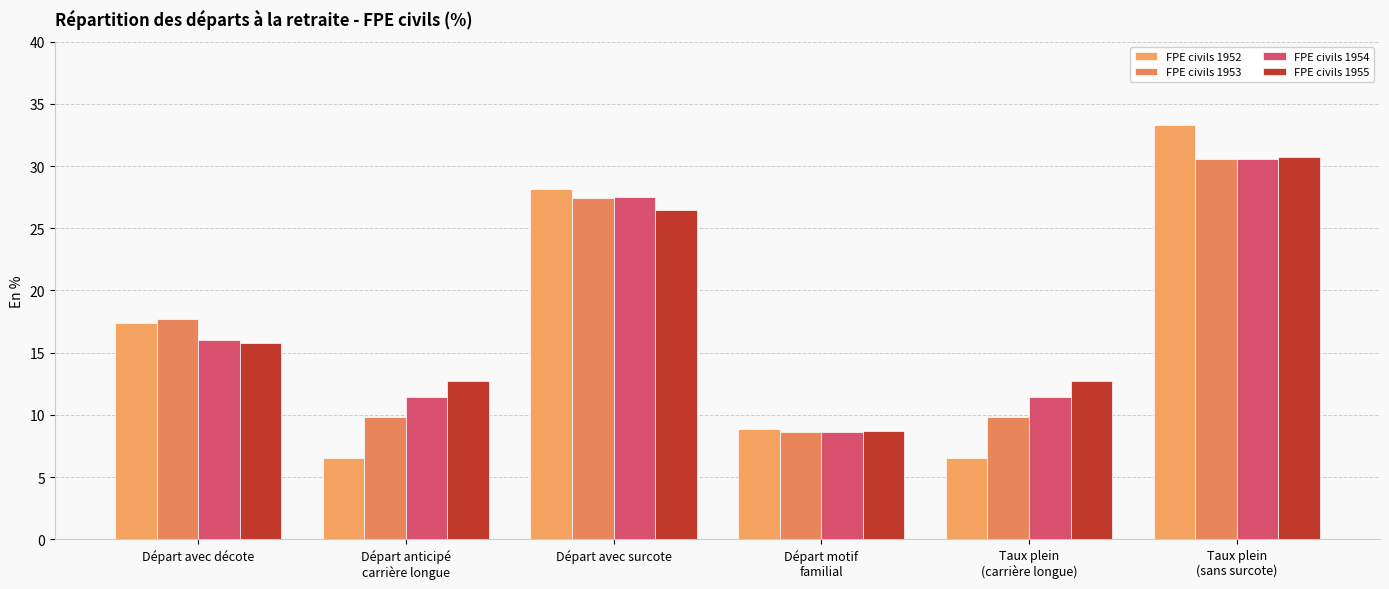

Where does the FPE civils 1953 series first go above 17?

Départ avec décote